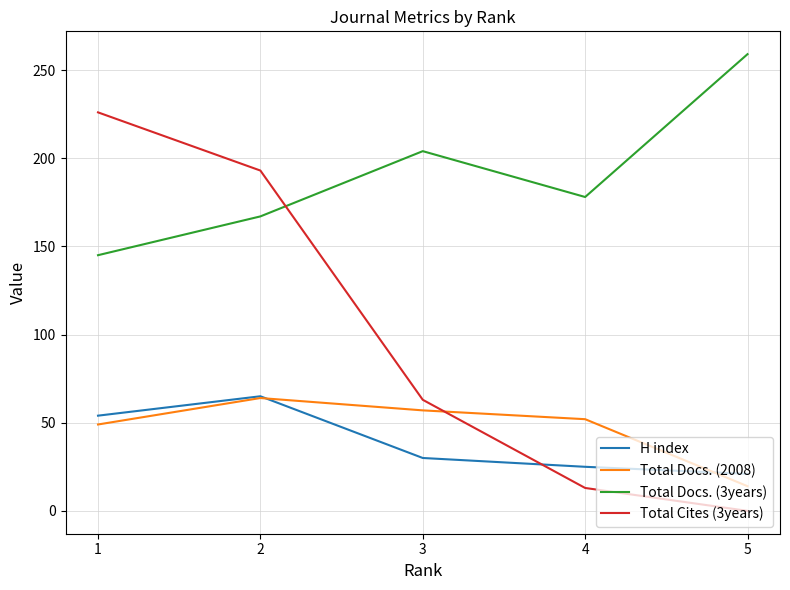

What are all the series names shown in the legend?

H index, Total Docs. (2008), Total Docs. (3years), Total Cites (3years)